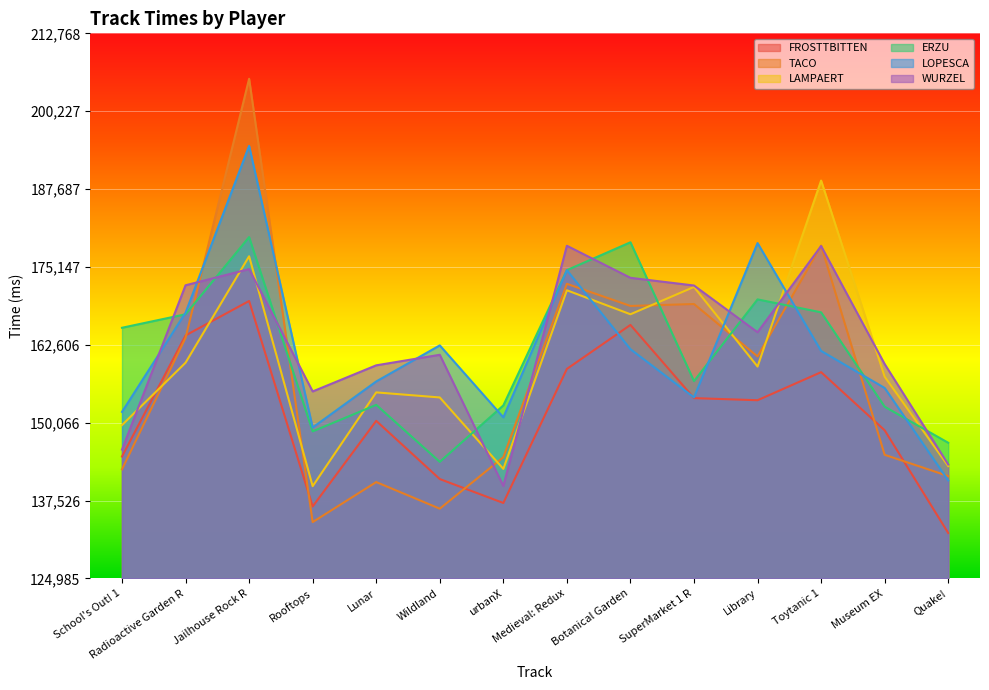

Count the number of data series in this chart.

6